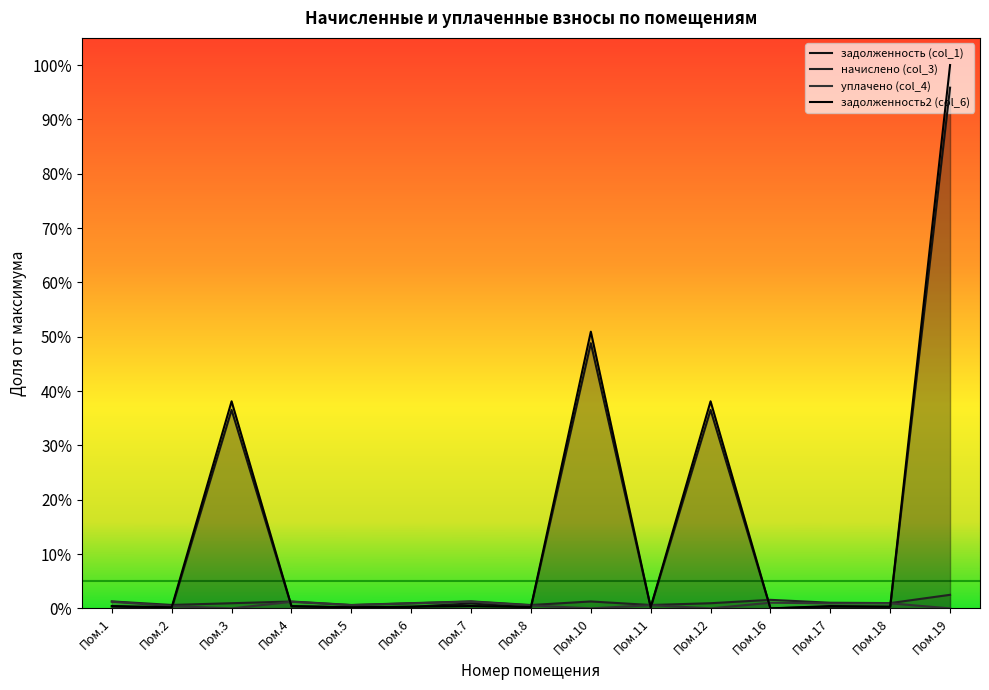

What are all the series names shown in the legend?

задолженность (col_1), начислено (col_3), уплачено (col_4), задолженность2 (col_6)